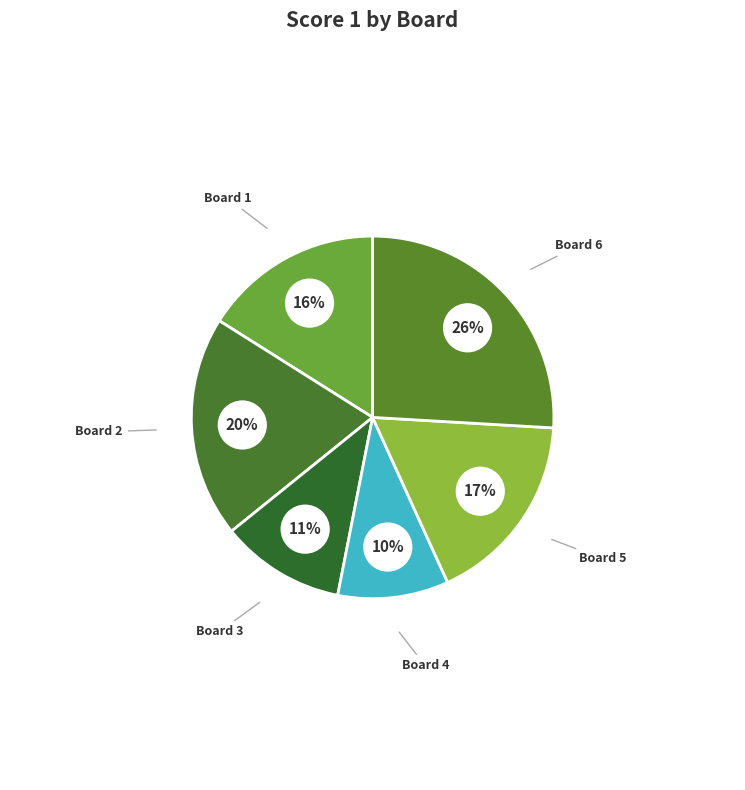

The Board 2 slice represents 20% of the pie. True or false?

True